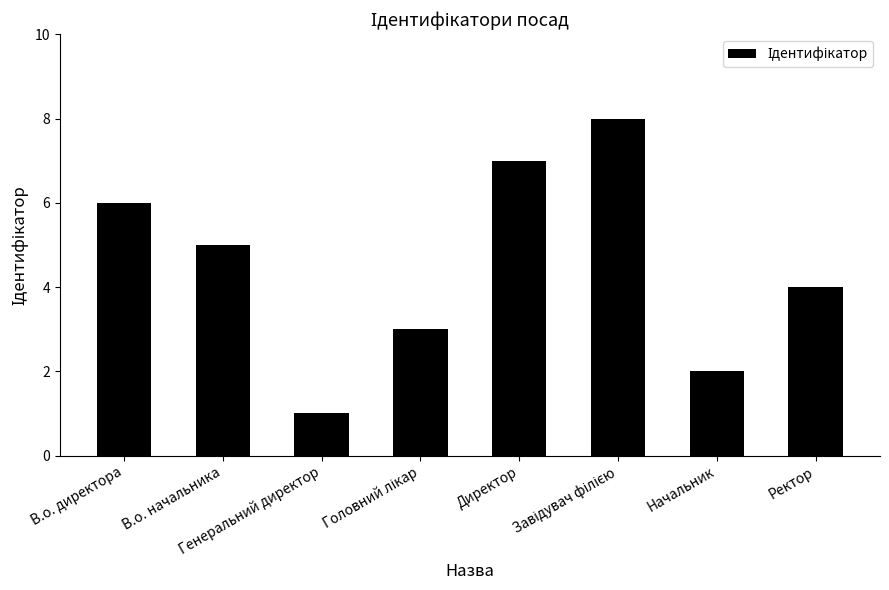

What is the ratio of the value at В.о. директора to the value at Начальник?

3.0